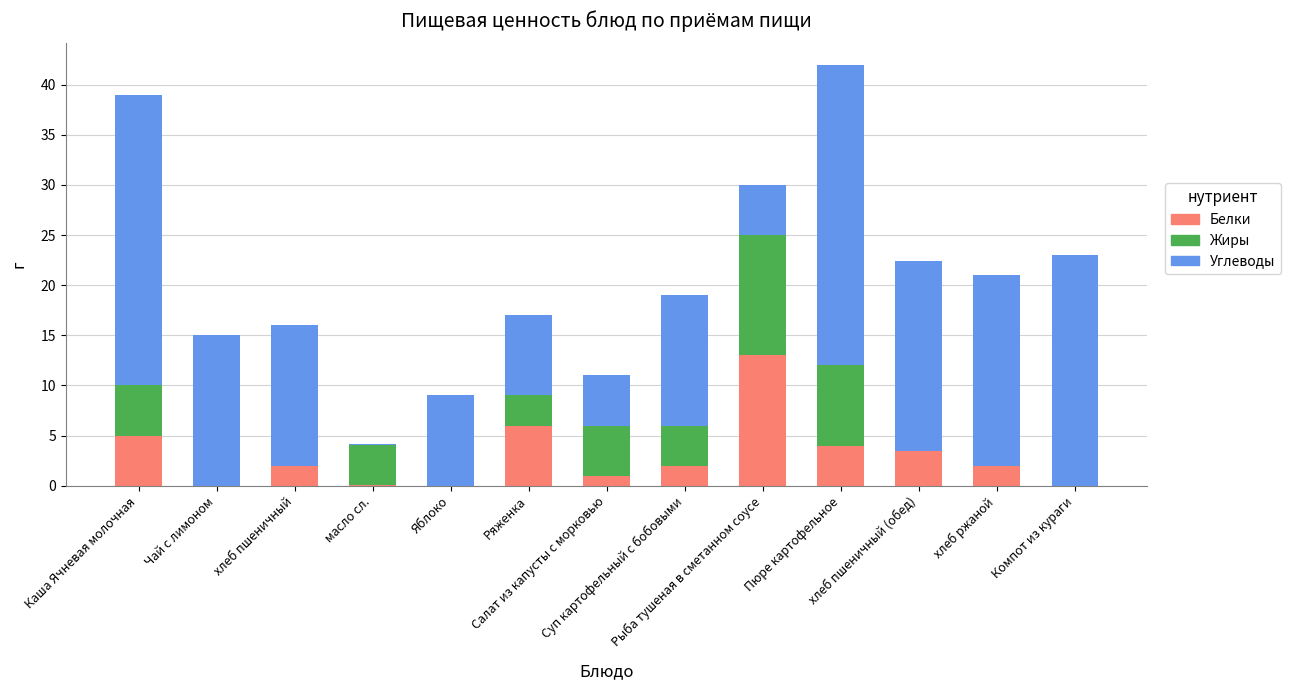

Are the bars horizontal?

No